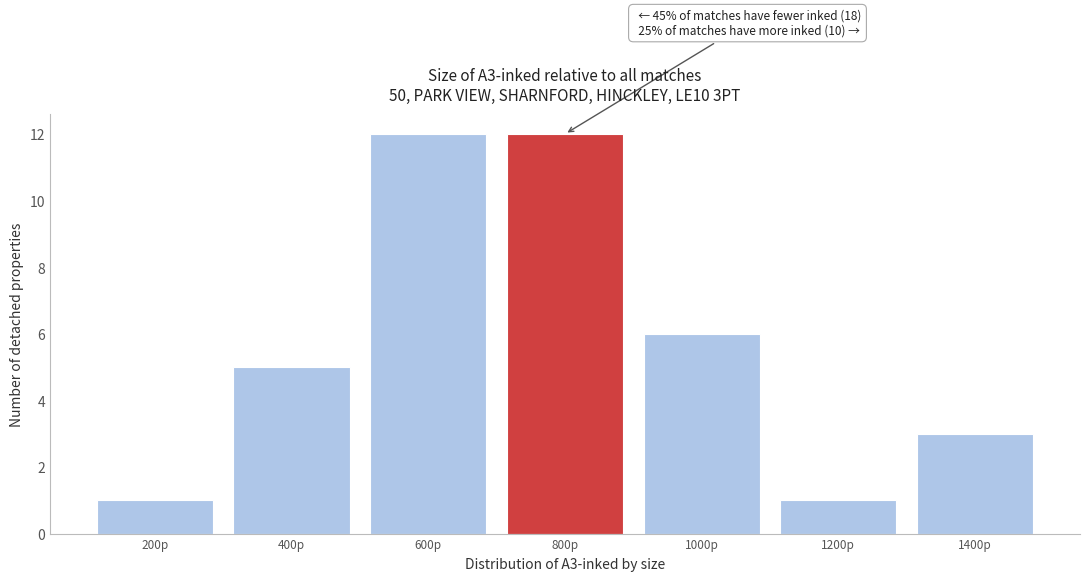

Reading left to right, extract all data points from this chart.

200p=1	400p=5	600p=12	800p=12	1000p=6	1200p=1	1400p=3